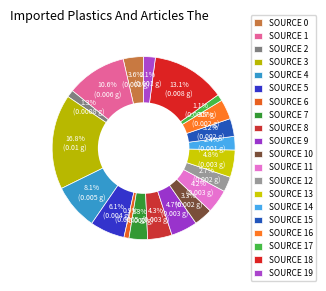

Which slice is the largest?

Source 3